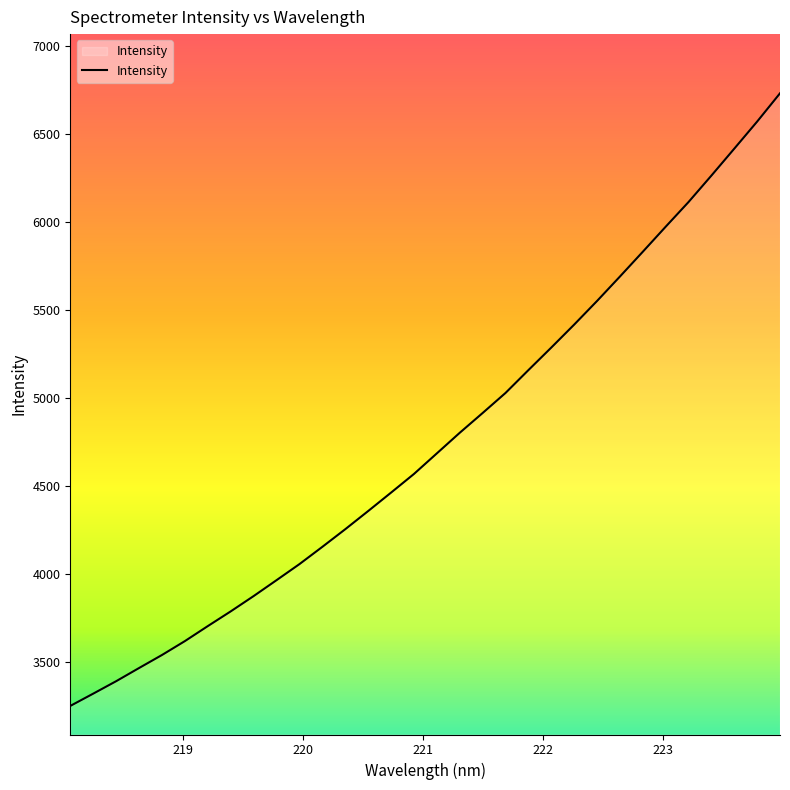

What is the greatest value displayed?

6731.5